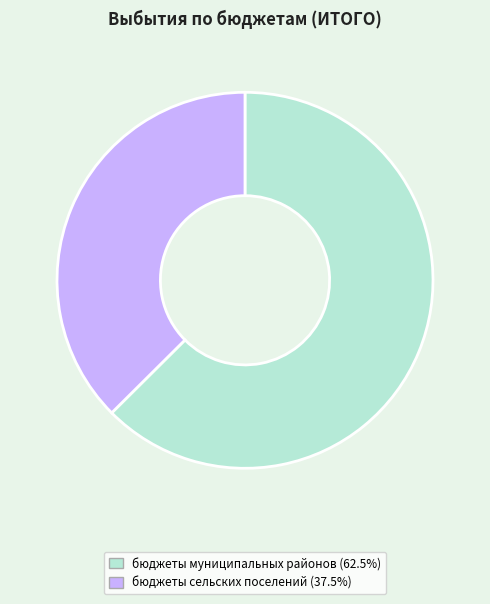

Count the number of slices in the pie.

2